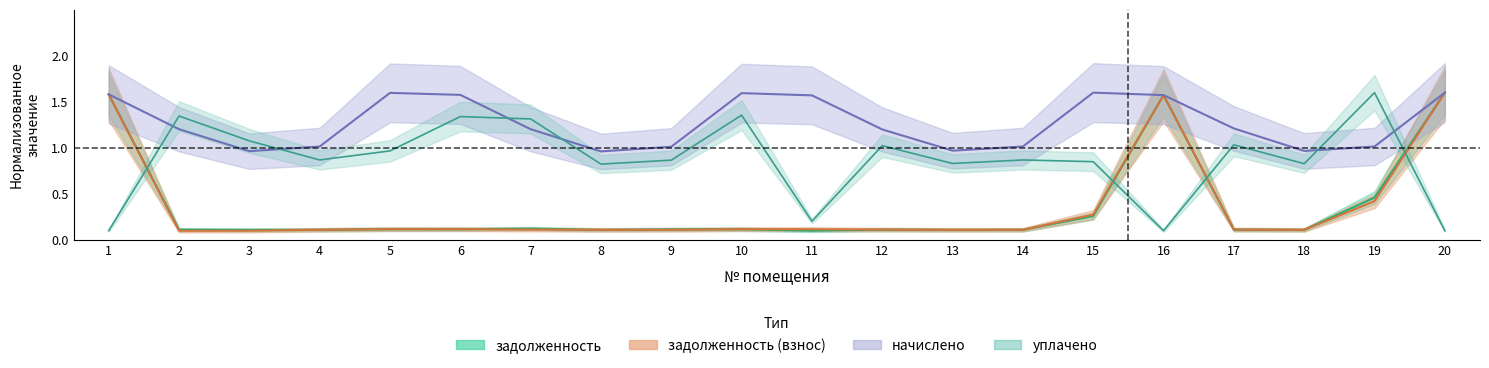

Where do уплачено and начислено first cross each other?

1 and 2